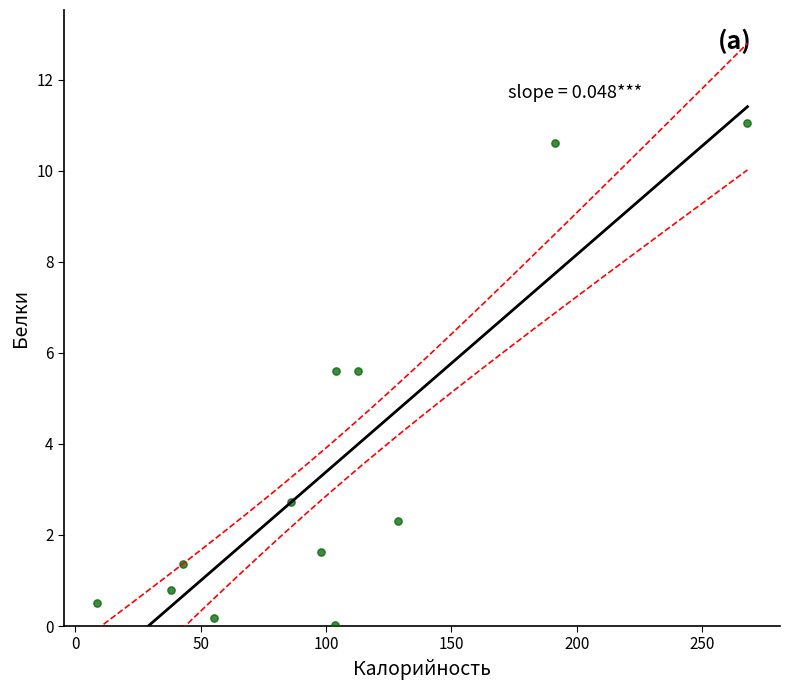

What is the average Y value?

3.5